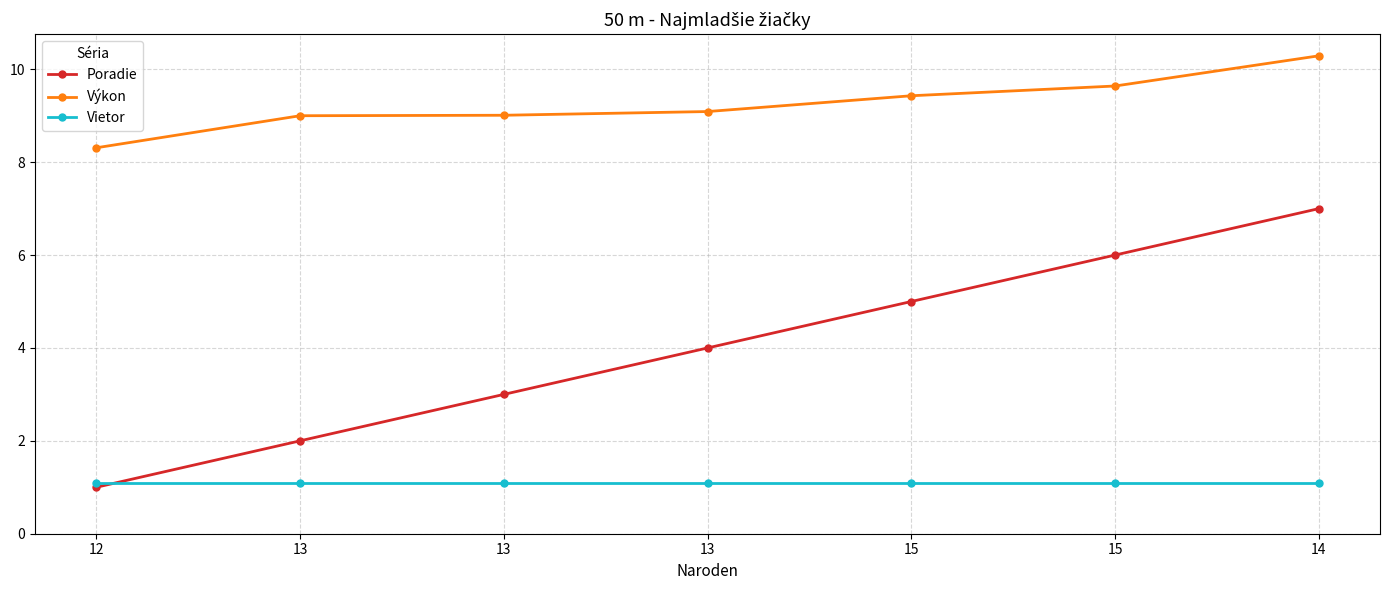

List the labels in order of Vietor value, largest first.

12, 13, 13, 13, 15, 15, 14